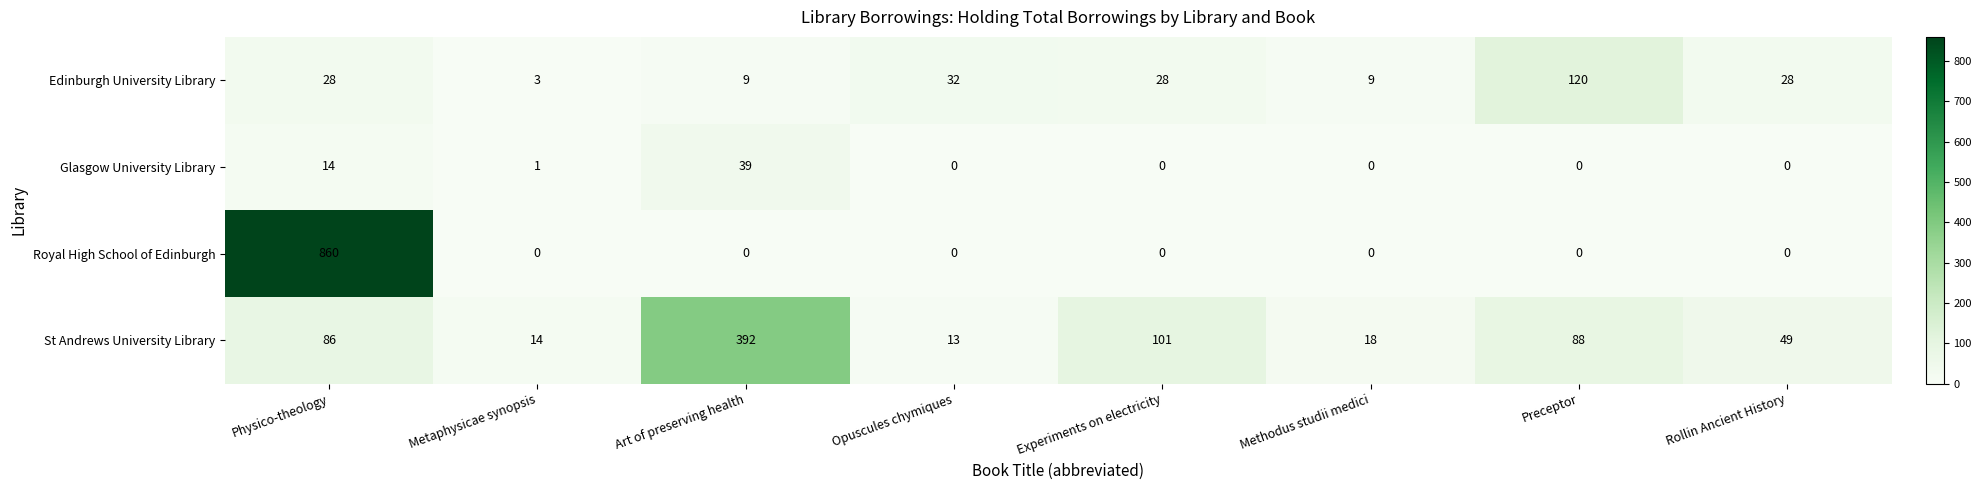

What is the total value across all series at Physico-theology?

988